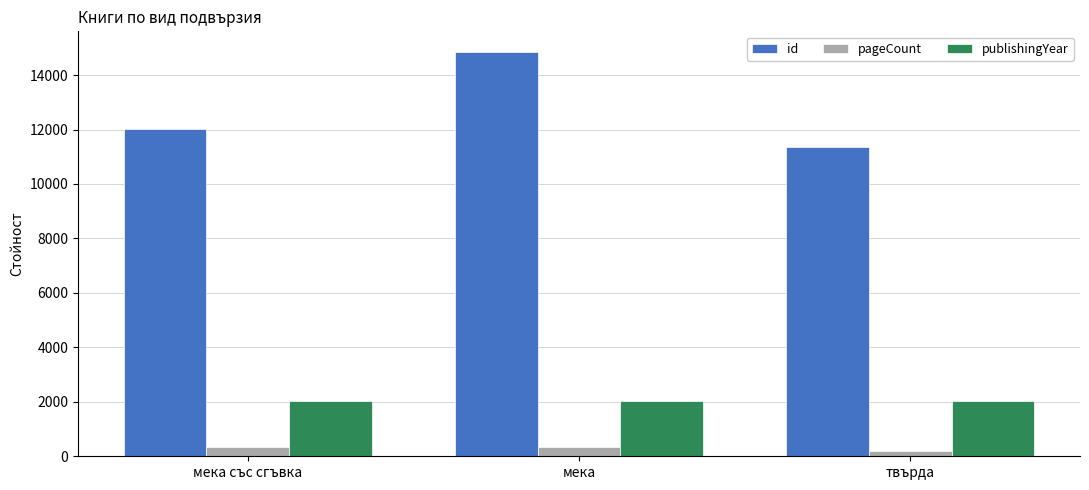

What is the difference between the id values at мека със сгъвка and мека?

2830